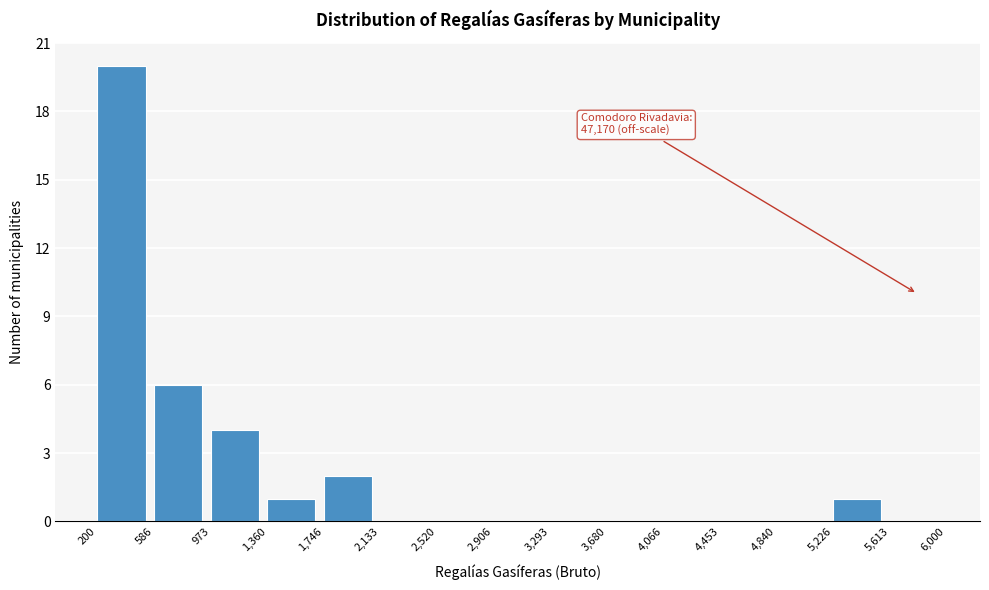

Which range on the x-axis has the tallest bar?

200 to 586